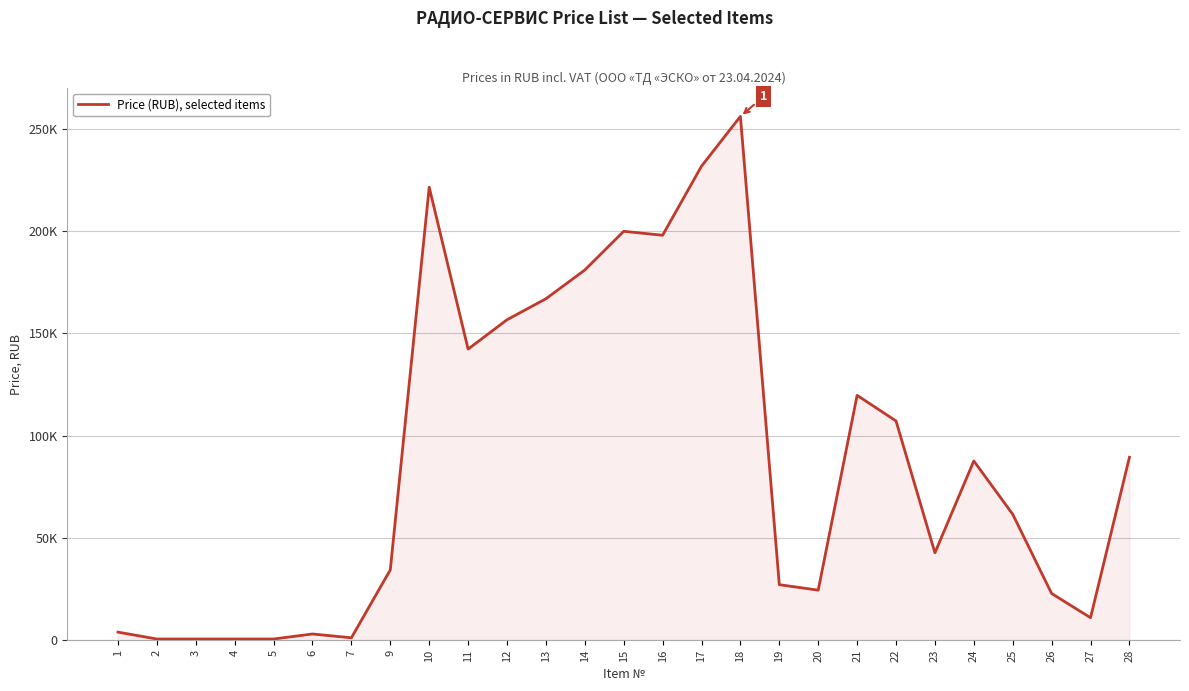

What is the change in value from 4 to 6?

+2454